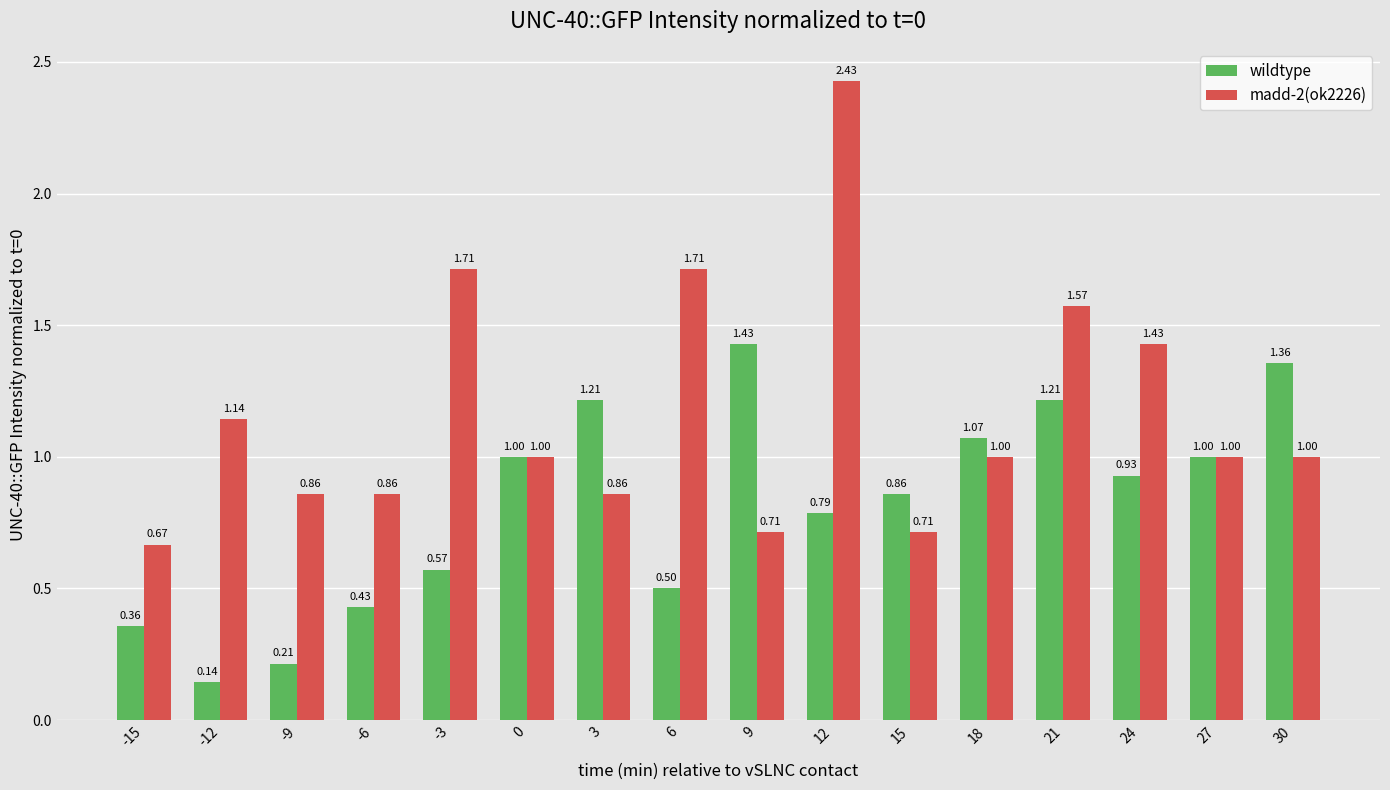

What is the spread (max minus min) of values at -15?

0.3